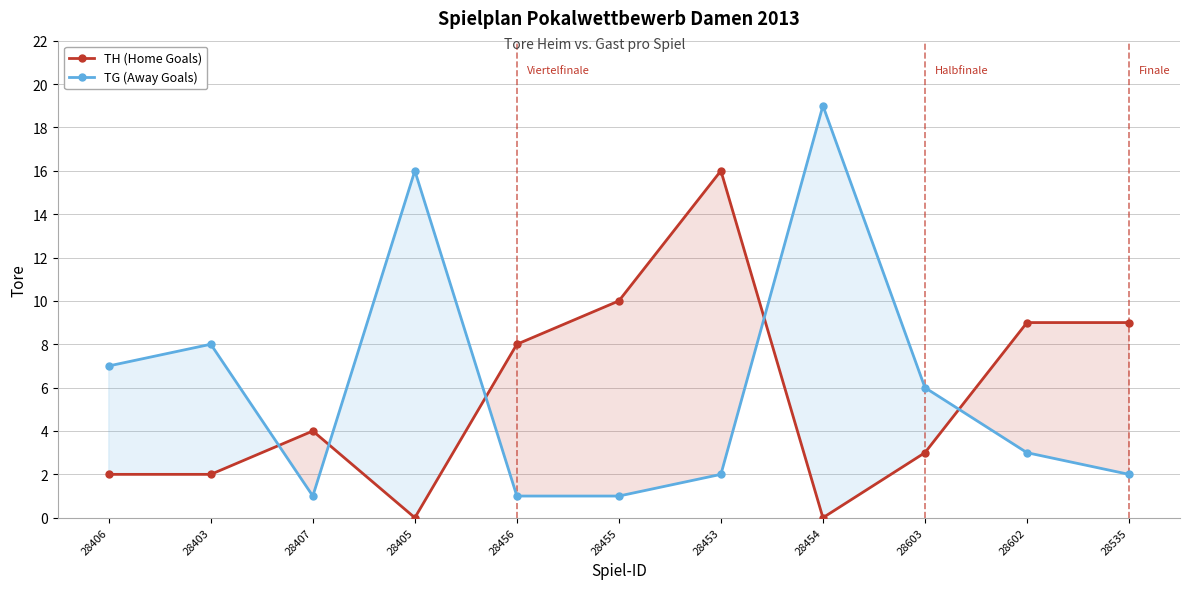

True or false: TH (Home Goals) has more than 0 points higher than both neighbors.

True